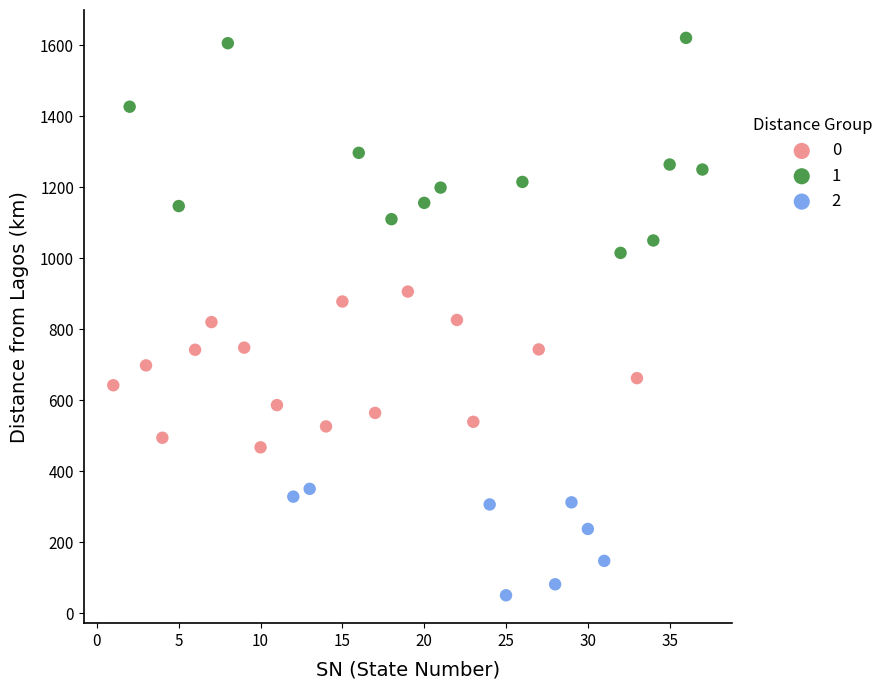

What are all the series names shown in the legend?

0, 1, 2